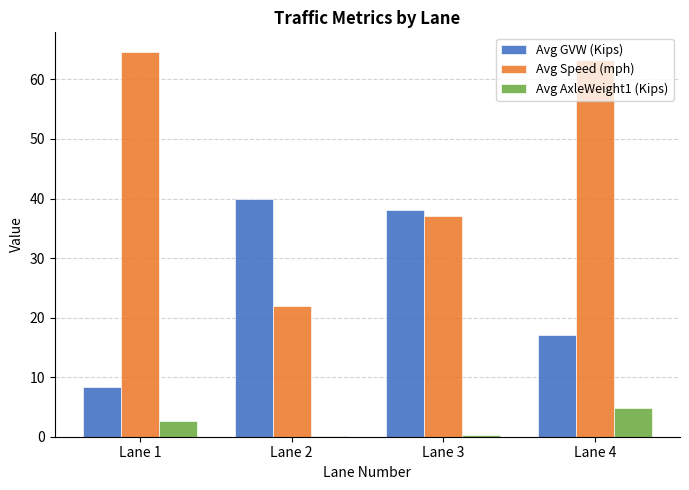

Between Lane 1 and Lane 4, which series saw the biggest shift?

Avg GVW (Kips)